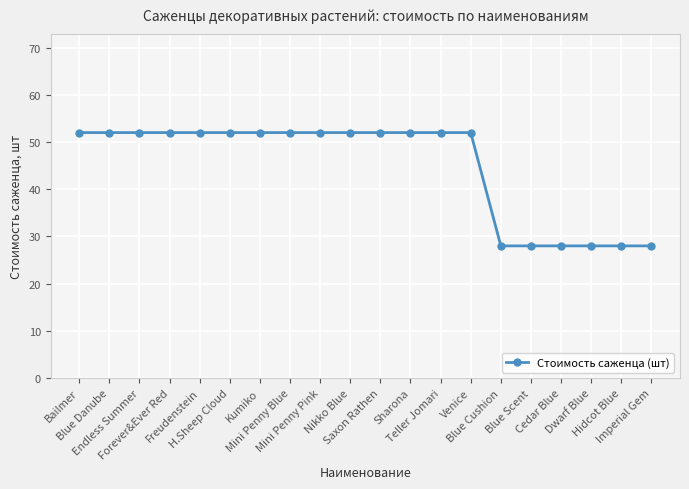

What is the sum of the values at Cedar Blue and Kumiko?

80